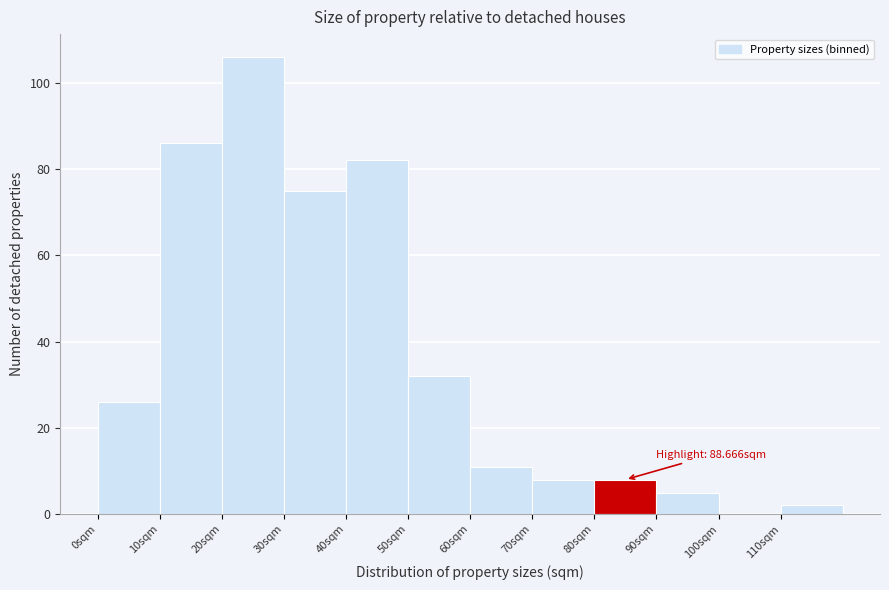

Which range on the x-axis has the tallest bar?

20 to 30